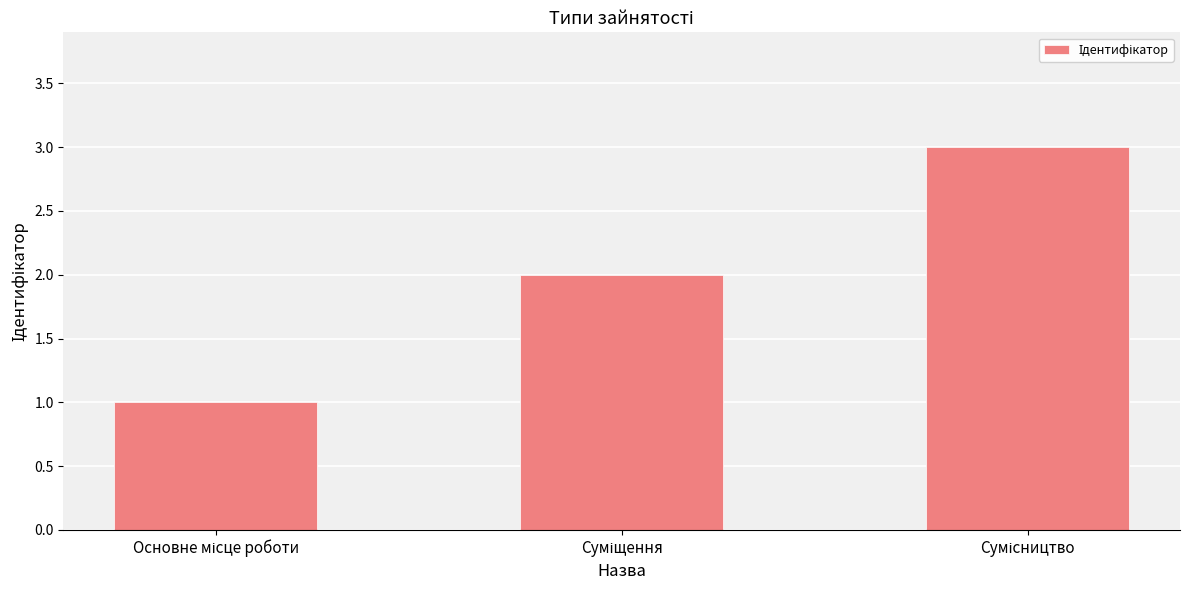

What is the greatest value displayed?

3